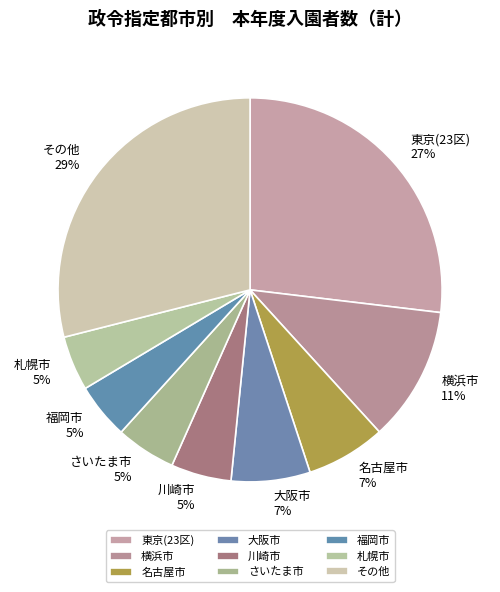

To the nearest percent, what is the average slice percentage?

11%